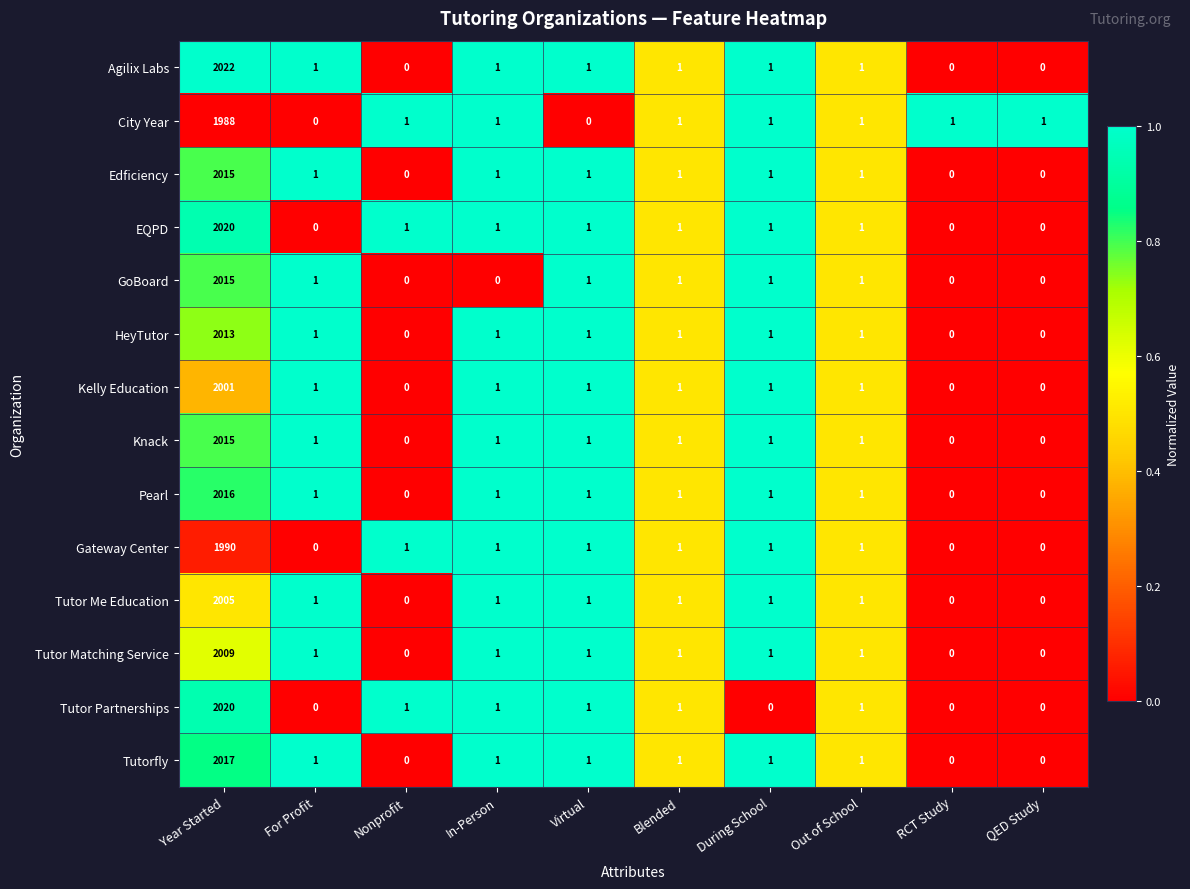

Which series has the largest total across all categories?

Agilix Labs